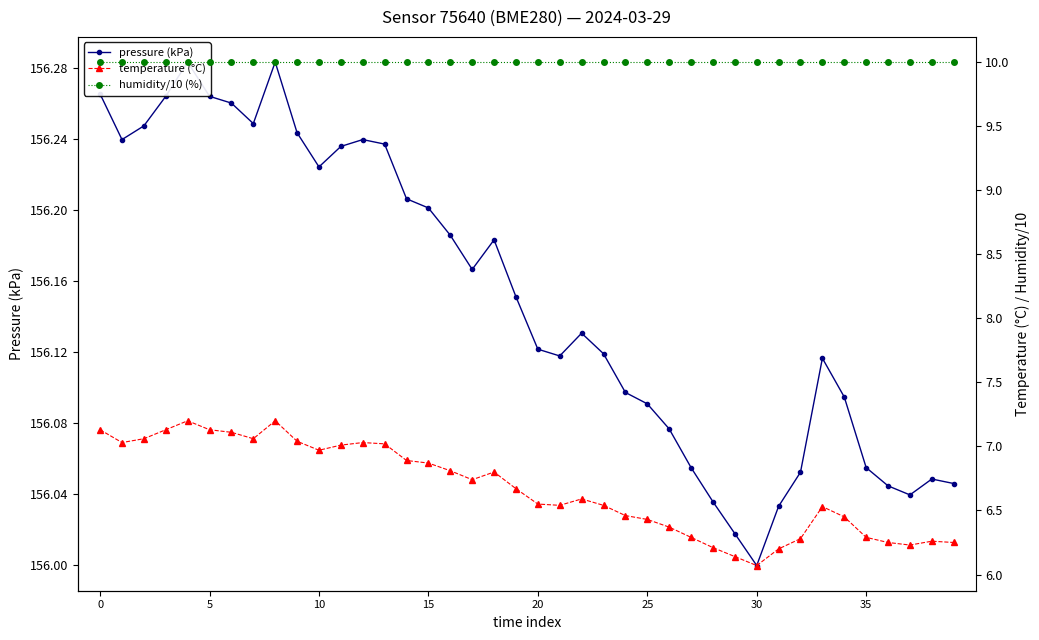

Reading left to right, what are all the values shown in this chart?

pressure (kPa): 156.3	156.2	156.2	156.3	156.3	156.3	156.3	156.2	156.3	156.2	156.2	156.2	156.2	156.2	156.2	156.2	156.2	156.2	156.2	156.2	156.1	156.1	156.1	156.1	156.1	156.1	156.1	156.1	156.0	156.0	156.0	156.0	156.1	156.1	156.1	156.1	156.0	156.0	156.0	156.0
temperature (°C): 7.1	7.0	7.1	7.1	7.2	7.1	7.1	7.1	7.2	7.0	7.0	7.0	7.0	7.0	6.9	6.9	6.8	6.7	6.8	6.7	6.5	6.5	6.6	6.5	6.5	6.4	6.4	6.3	6.2	6.1	6.1	6.2	6.3	6.5	6.5	6.3	6.2	6.2	6.3	6.2
humidity/10 (%): 10.0	10.0	10.0	10.0	10.0	10.0	10.0	10.0	10.0	10.0	10.0	10.0	10.0	10.0	10.0	10.0	10.0	10.0	10.0	10.0	10.0	10.0	10.0	10.0	10.0	10.0	10.0	10.0	10.0	10.0	10.0	10.0	10.0	10.0	10.0	10.0	10.0	10.0	10.0	10.0